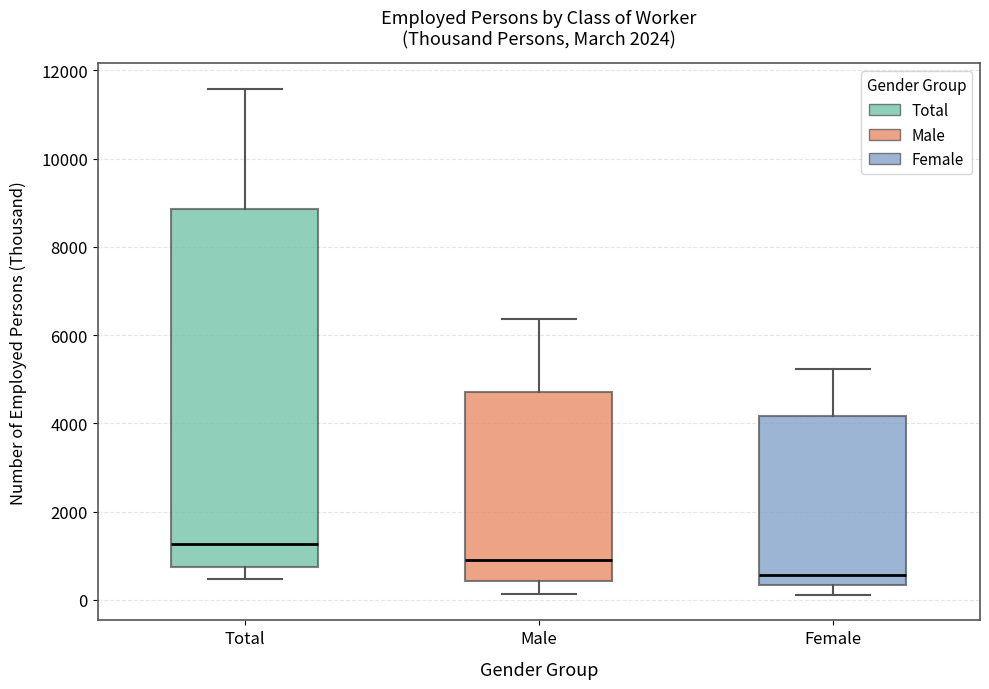

Reading left to right, read every box against the y-axis: the position of its median line, the range the box covers, and the ends of its whiskers. The values are not printed on the chart, so give them approximately, as read against the axis.

Total: median 1200, box 800 to 8800, whiskers 400 to 11600
Male: median 1000, box 400 to 4800, whiskers 200 to 6400
Female: median 600, box 400 to 4200, whiskers 200 to 5200